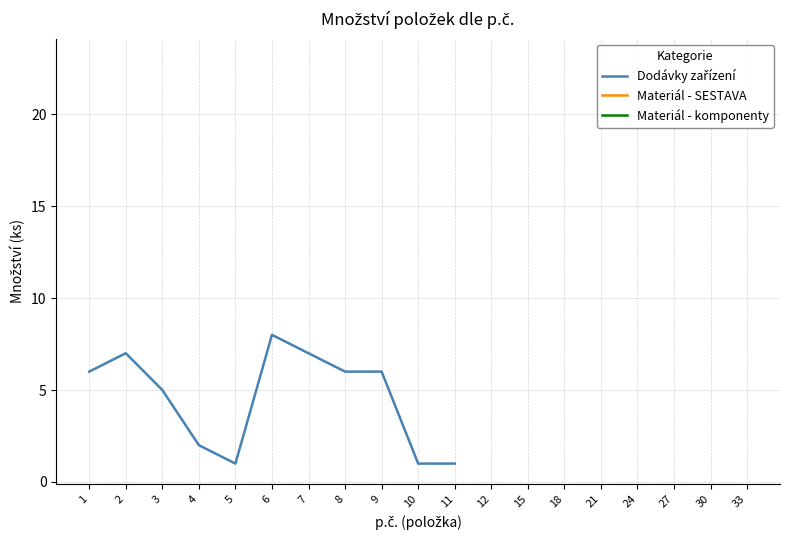

Is this an area chart (filled region under the line)?

No